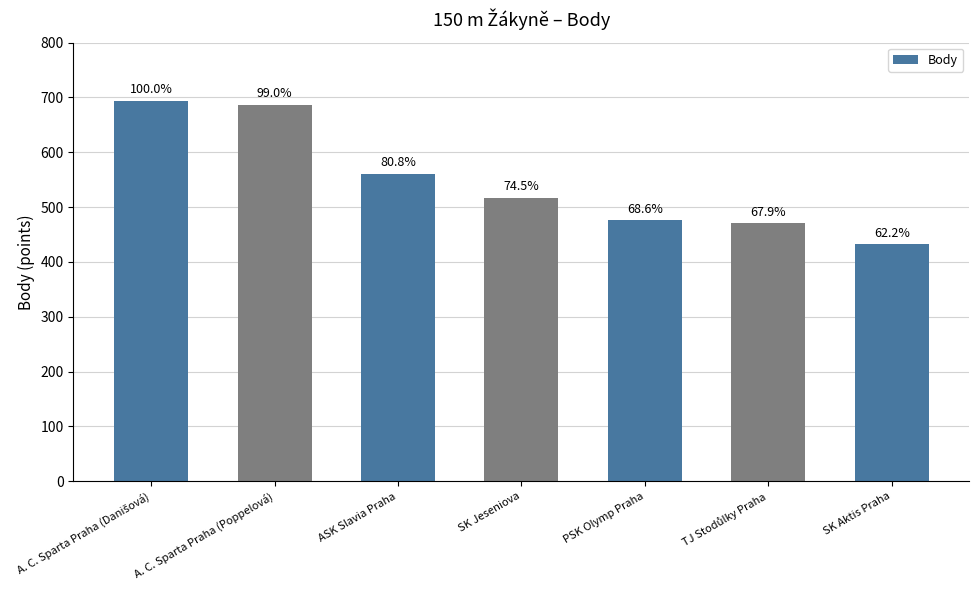

How many bars are there in total?

7